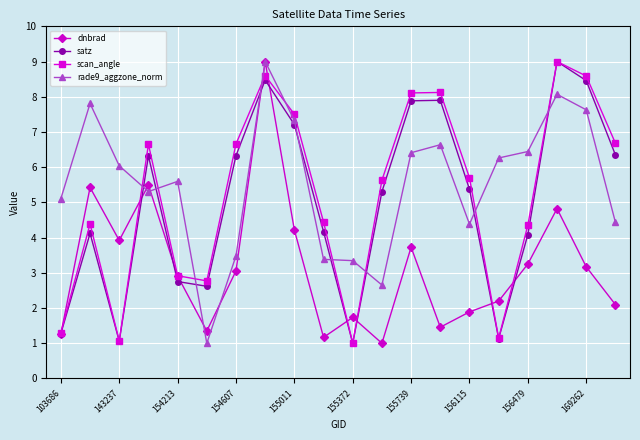

How many data points does each series have?

20